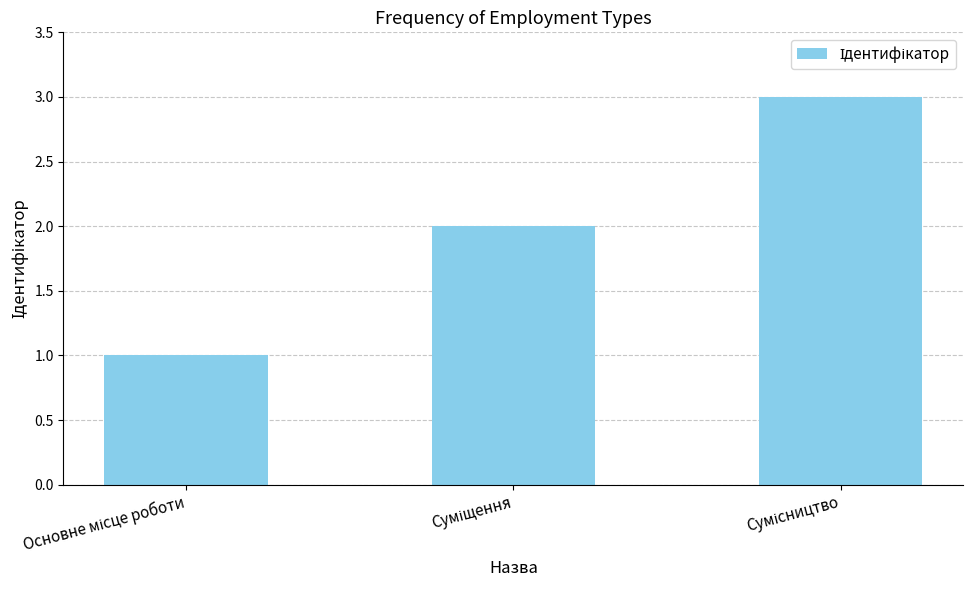

How many data points does each series have?

3